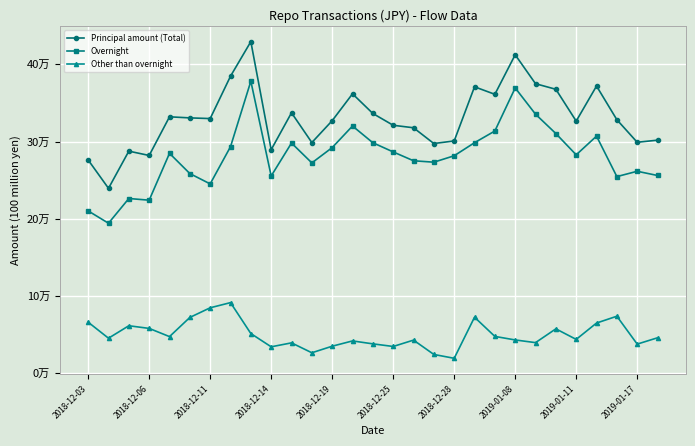

What are all the series names shown in the legend?

Principal amount (Total), Overnight, Other than overnight